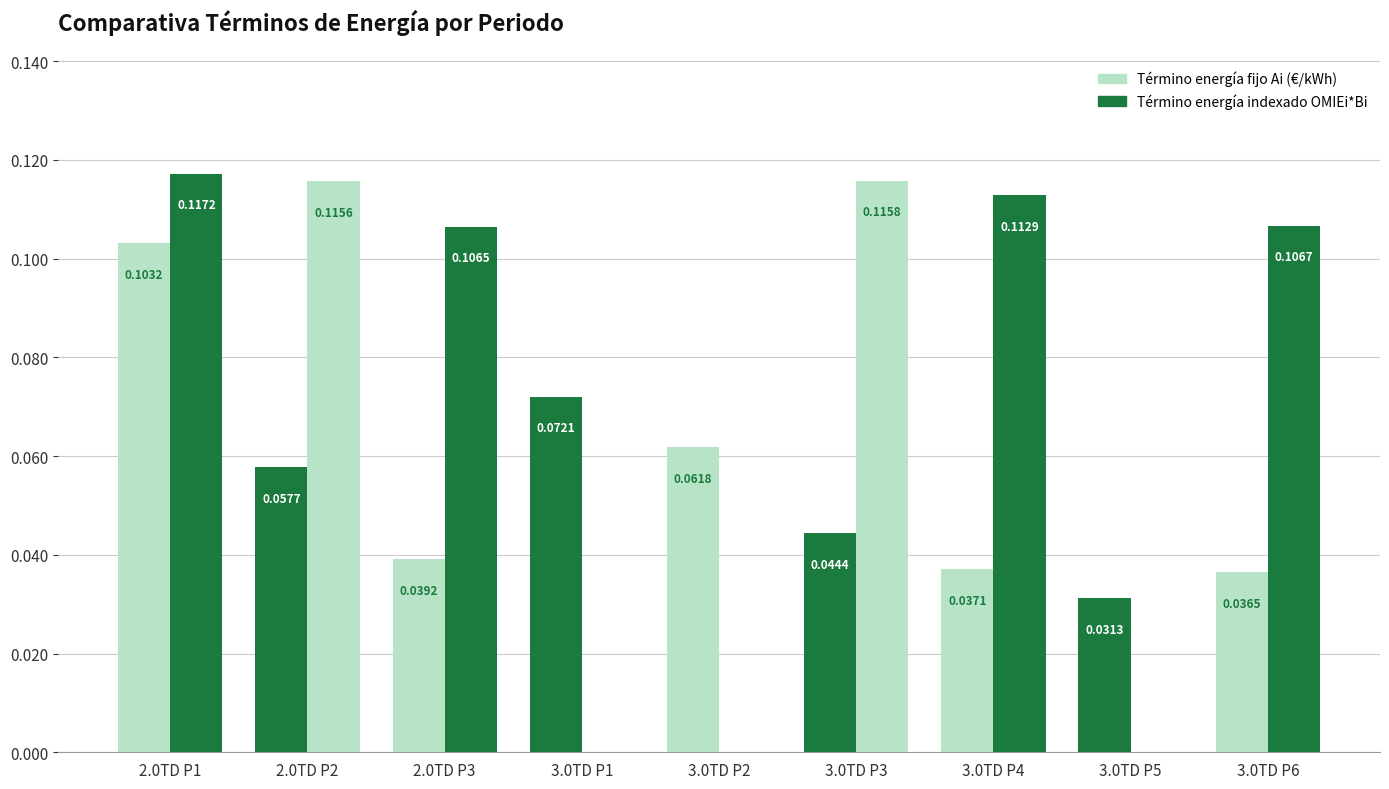

Reading left to right, list all the values displayed in this chart.

Término energía fijo Ai (€/kWh): 0.1	0.1	0.0	0.1	0.1	0.0	0.0	0.0	0.0
Término energía indexado OMIEi*Bi: 0.1	0.1	0.1	0.0	0.0	0.1	0.1	0.0	0.1